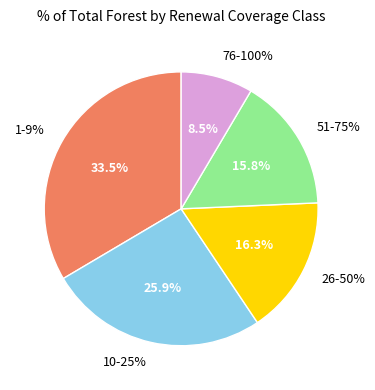

Count the number of slices in the pie.

5